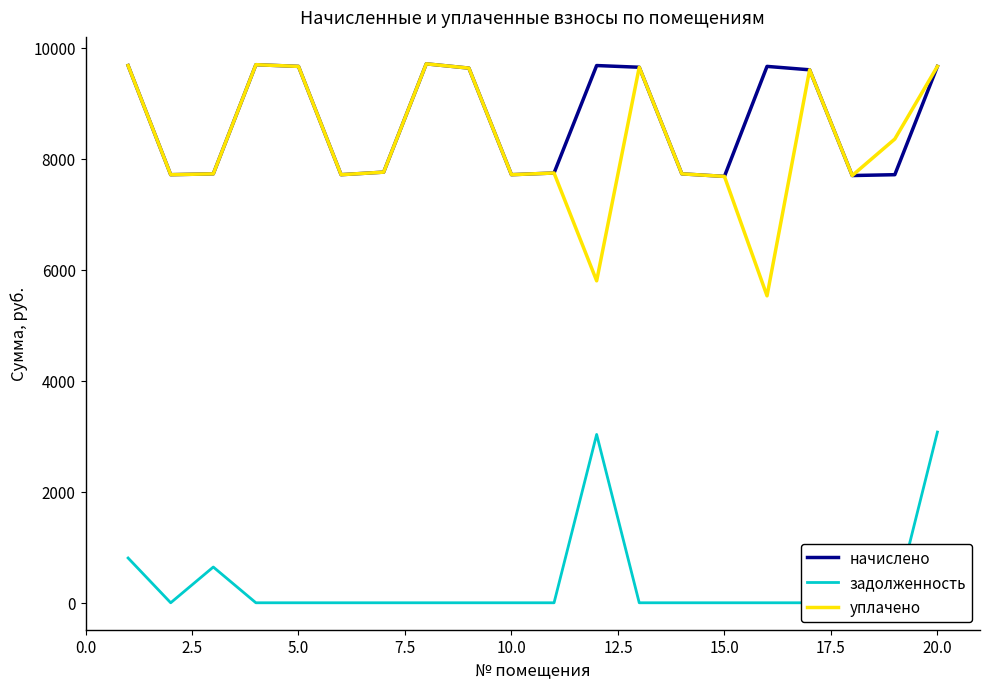

At how many categories does at least one series exceed 3943?

20